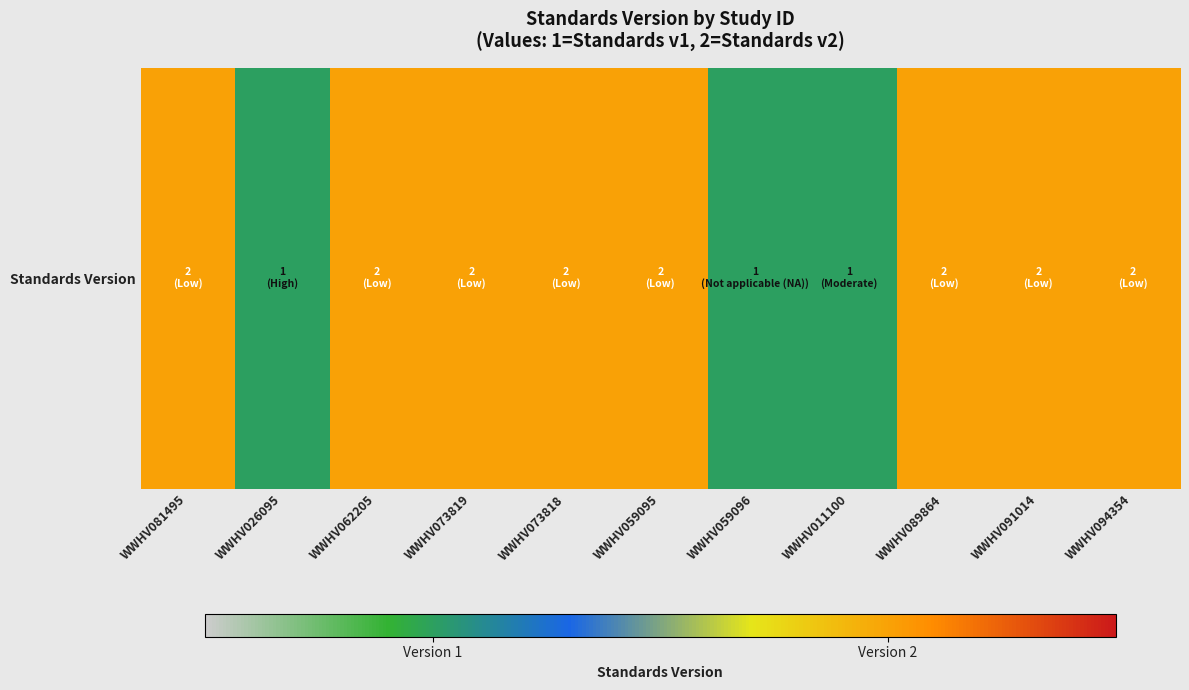

List the labels in order of value, largest first.

WWHV081495, WWHV062205, WWHV073819, WWHV073818, WWHV059095, WWHV089864, WWHV091014, WWHV094354, WWHV026095, WWHV059096, WWHV011100